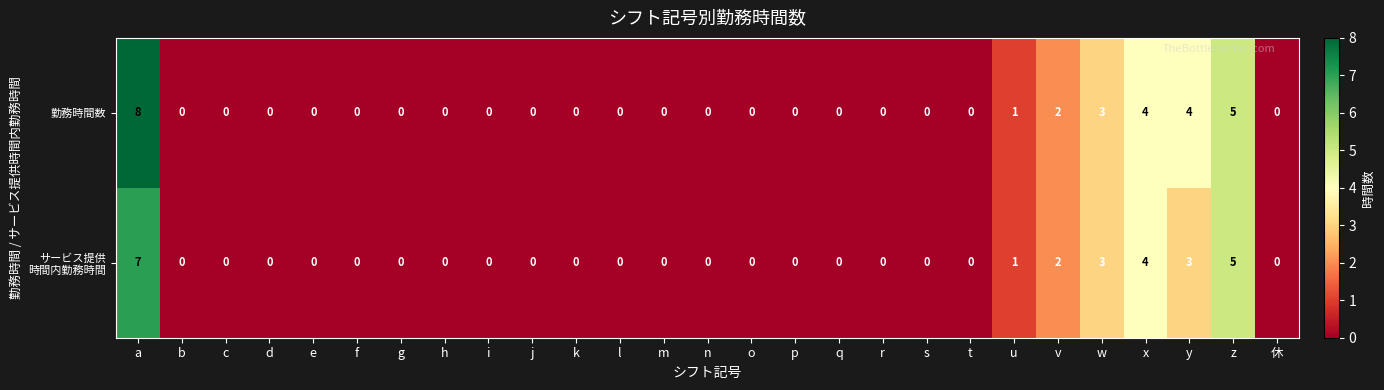

Which series has the largest range (max minus min)?

勤務時間数